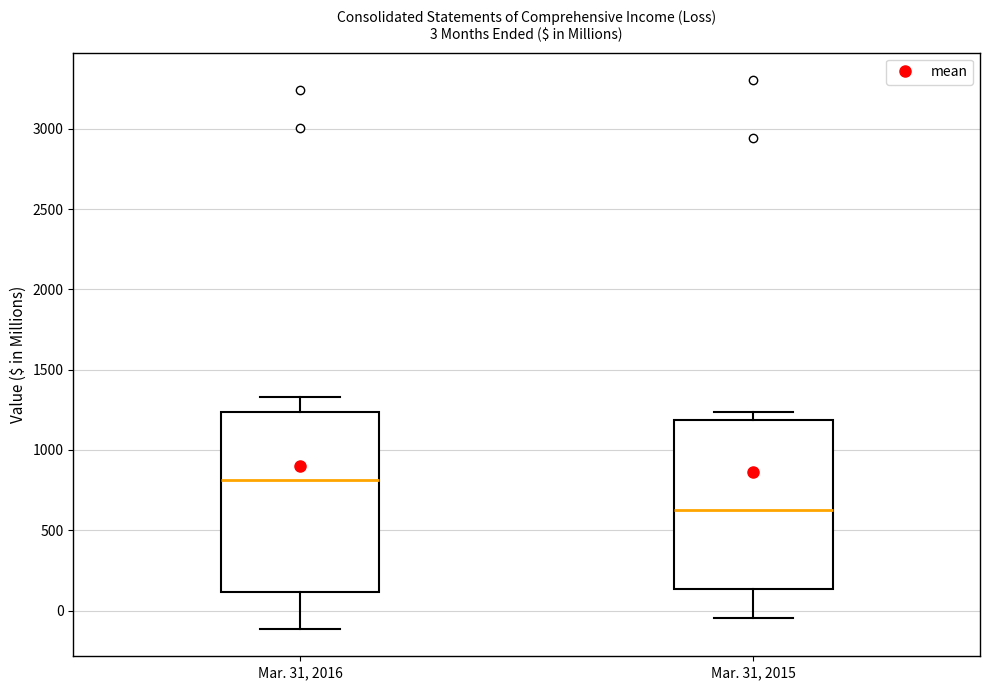

Which box's median line is the lowest?

Mar. 31, 2015